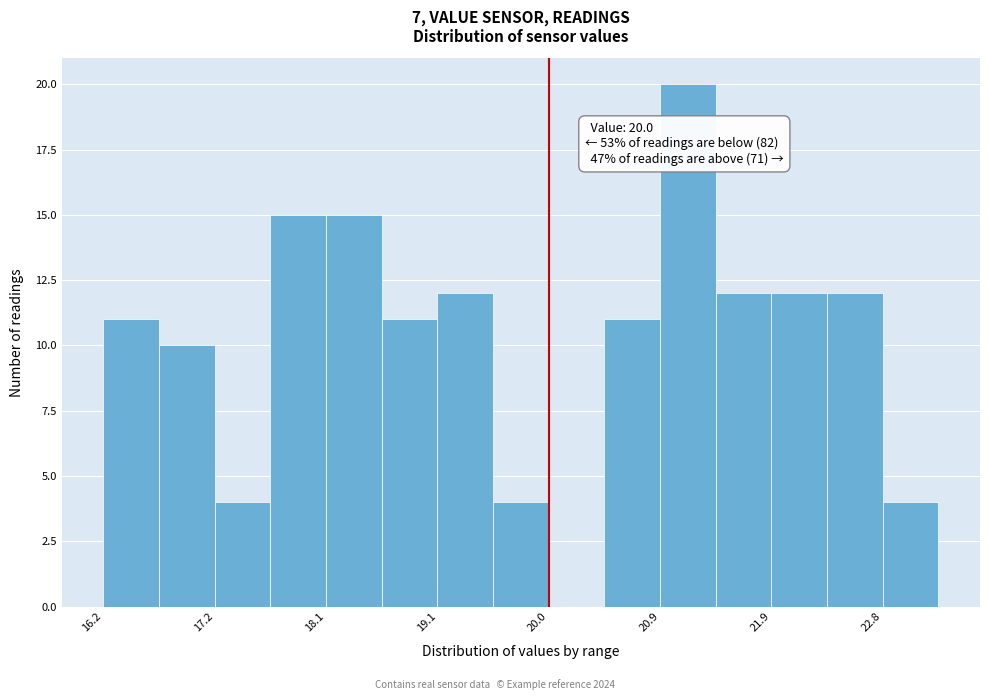

Which range on the x-axis has the tallest bar?

20.9 to 21.4